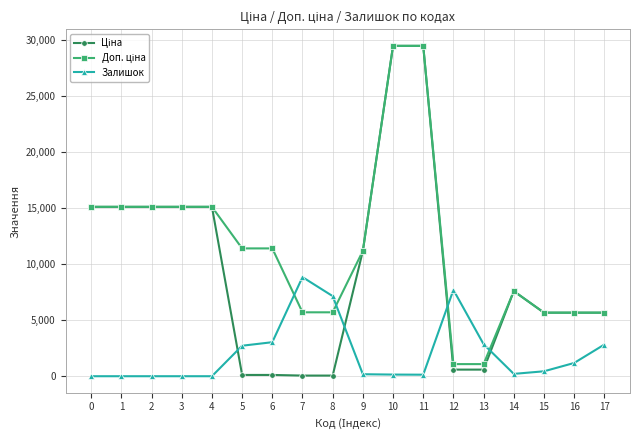

What is the highest value of the Залишок series?

8847.4